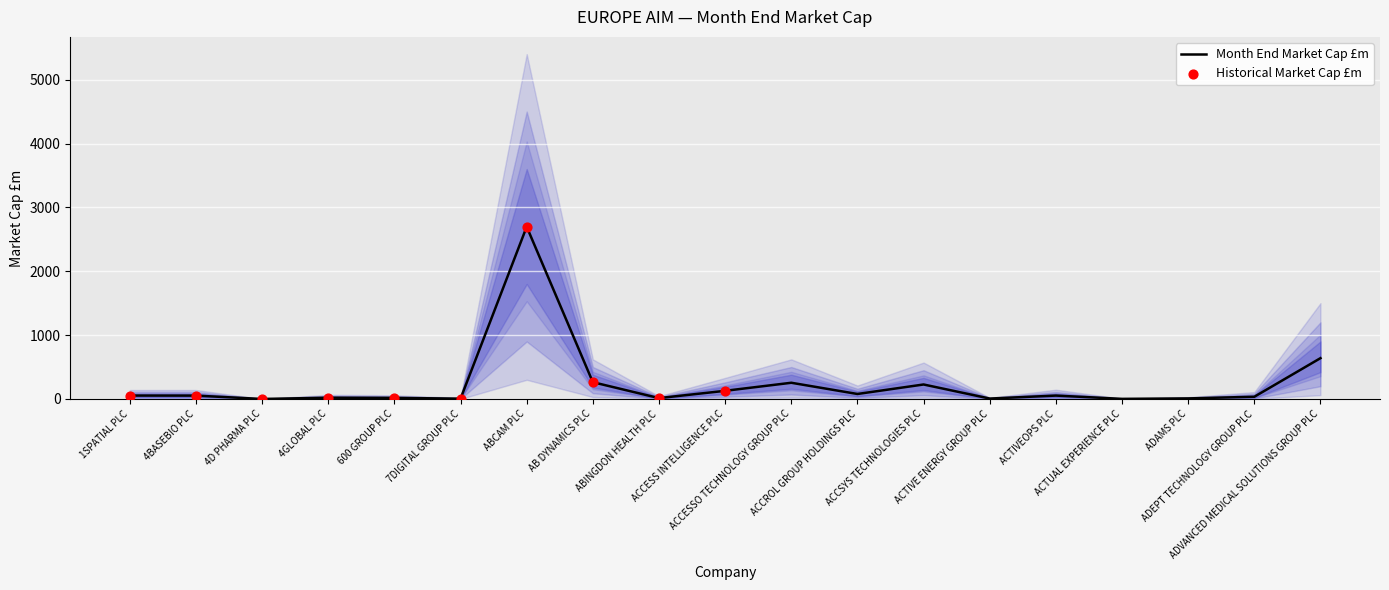

Which has a higher value, ADEPT TECHNOLOGY GROUP PLC or ACCROL GROUP HOLDINGS PLC?

ACCROL GROUP HOLDINGS PLC